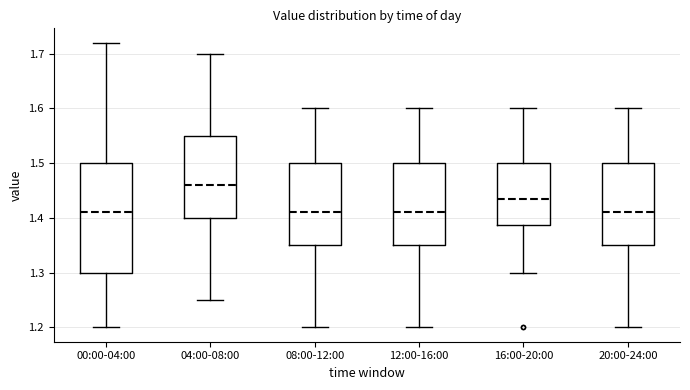

Reading left to right, transcribe this box plot: for each box, give where its median line is, the range the box spans, and where its two whiskers end, as read against the y-axis. The values are not printed on the chart, so give them approximately, as read against the axis.

00:00-04:00: median 1.41, box 1.30 to 1.50, whiskers 1.20 to 1.72
04:00-08:00: median 1.46, box 1.40 to 1.55, whiskers 1.25 to 1.70
08:00-12:00: median 1.41, box 1.35 to 1.50, whiskers 1.20 to 1.60
12:00-16:00: median 1.41, box 1.35 to 1.50, whiskers 1.20 to 1.60
16:00-20:00: median 1.44, box 1.39 to 1.50, whiskers 1.30 to 1.60
20:00-24:00: median 1.41, box 1.35 to 1.50, whiskers 1.20 to 1.60